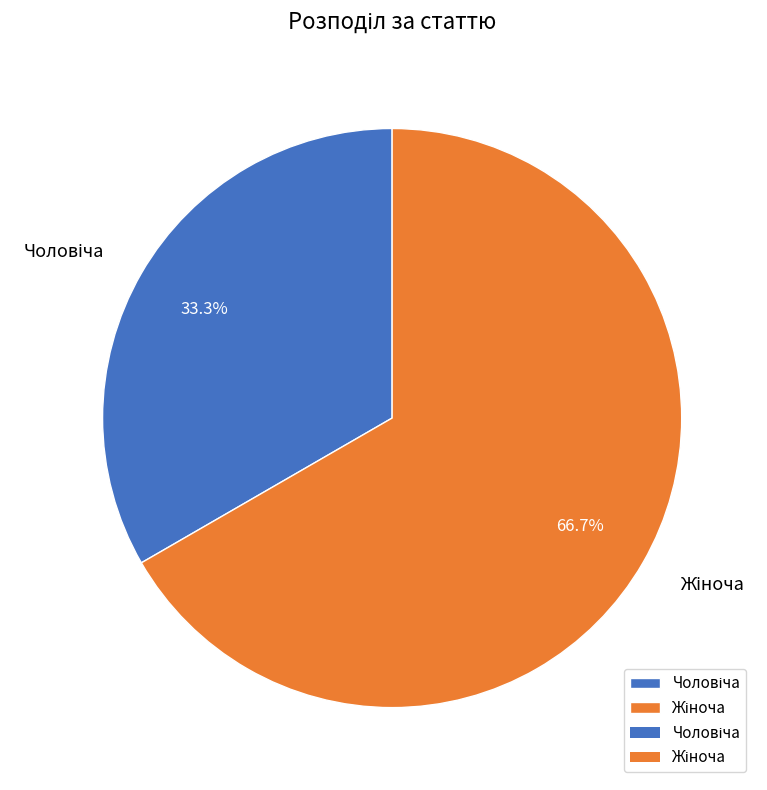

Does any single category account for the majority?

Yes